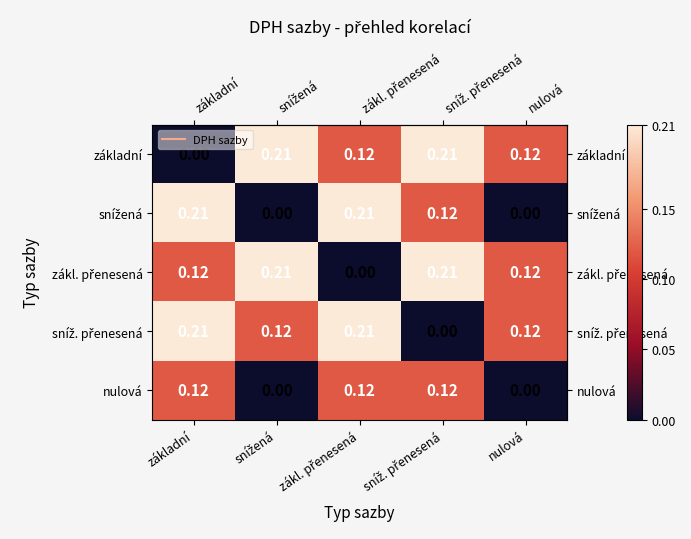

Where is základní nearest to the value 0?

základní